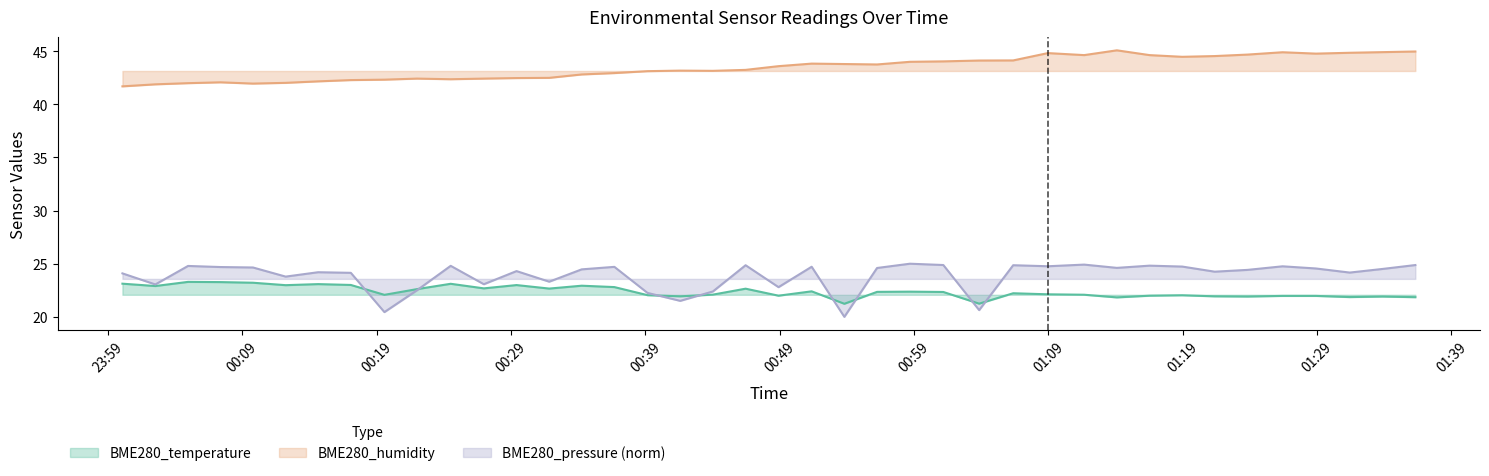

True or false: BME280_humidity has more than 0 points higher than both neighbors.

True